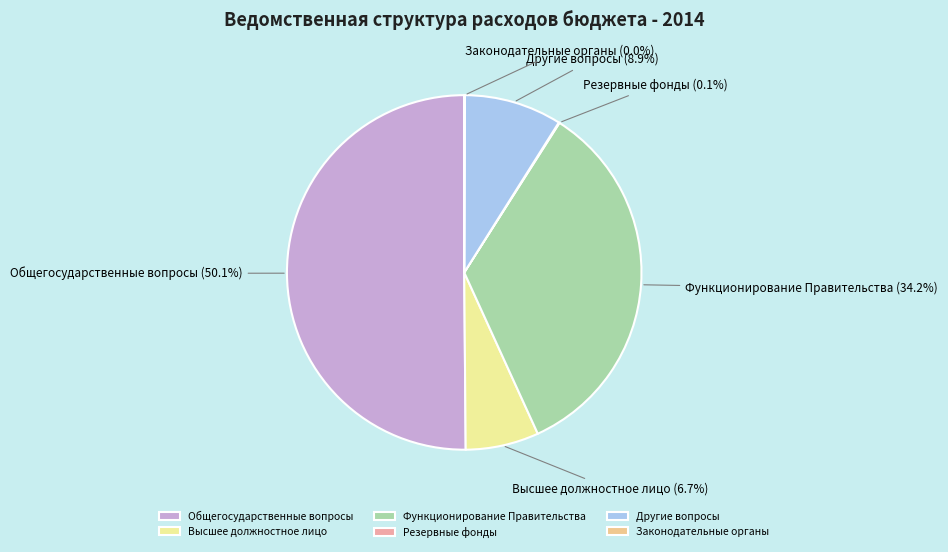

Which slice is the largest?

Общегосударственные вопросы